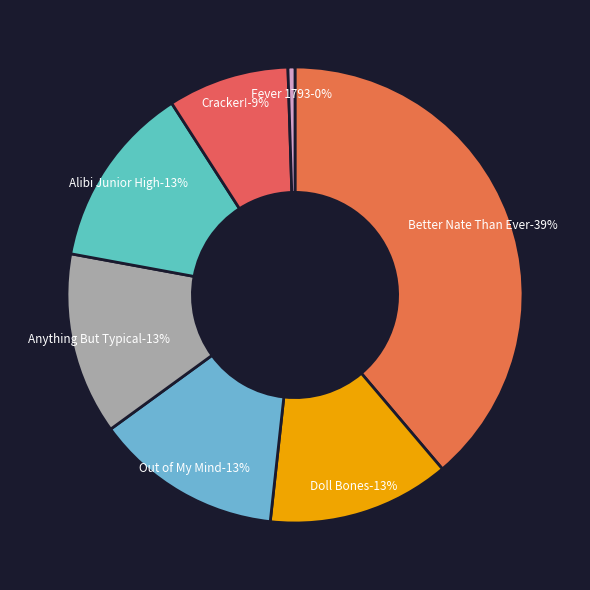

Which category has the smallest portion of the pie?

Fever 1793